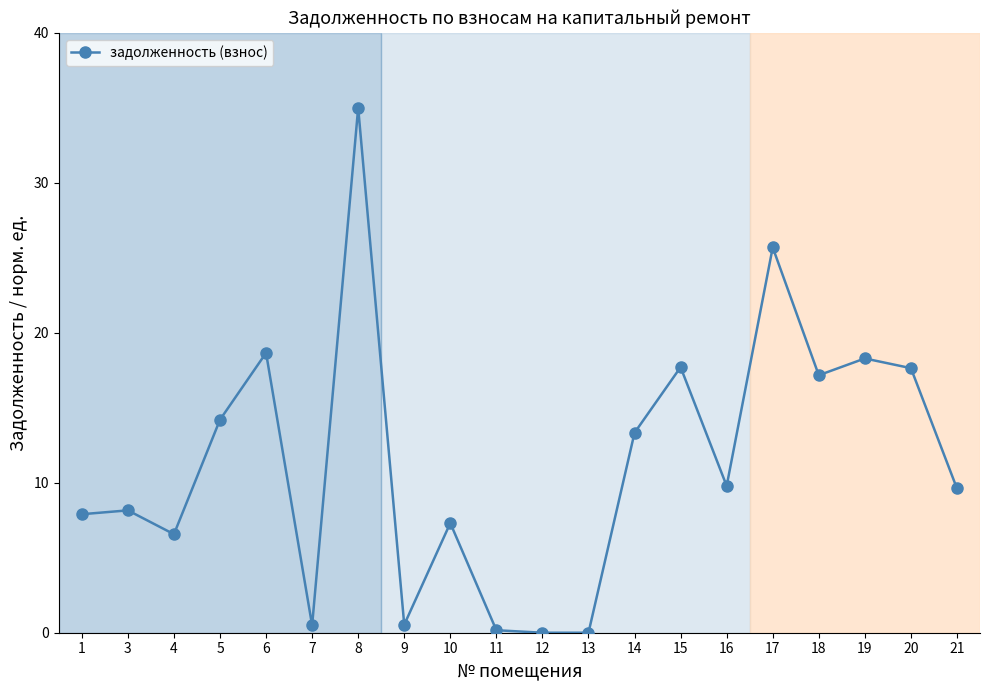

What value does the data have at 6?

18.7